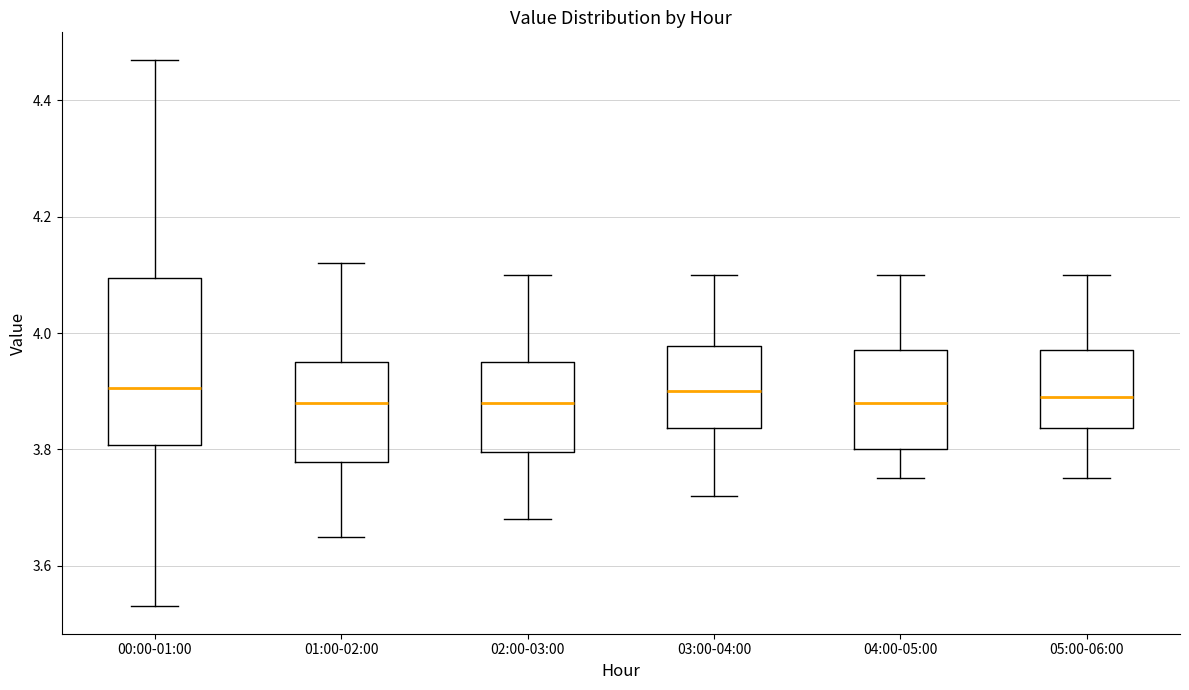

Where does the lower whisker of the box for 02:00-03:00 end on the y-axis? The values are not printed on the chart, so give them approximately, as read against the axis.

3.68